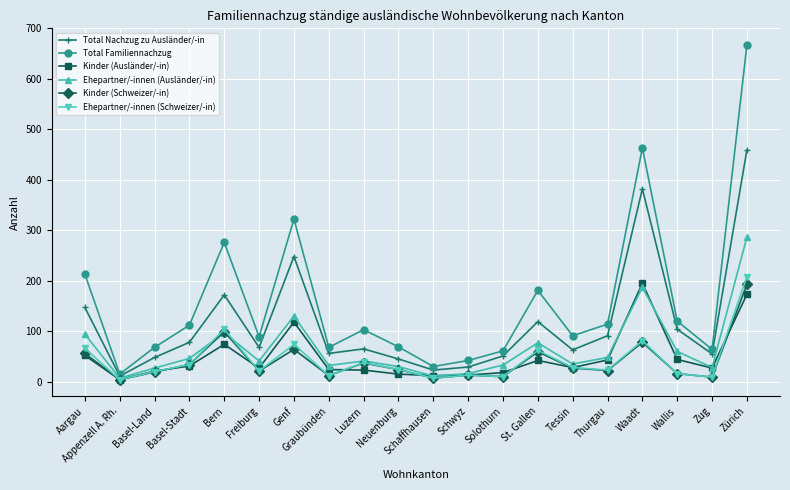

Which series has the largest range (max minus min)?

Total Familiennachzug